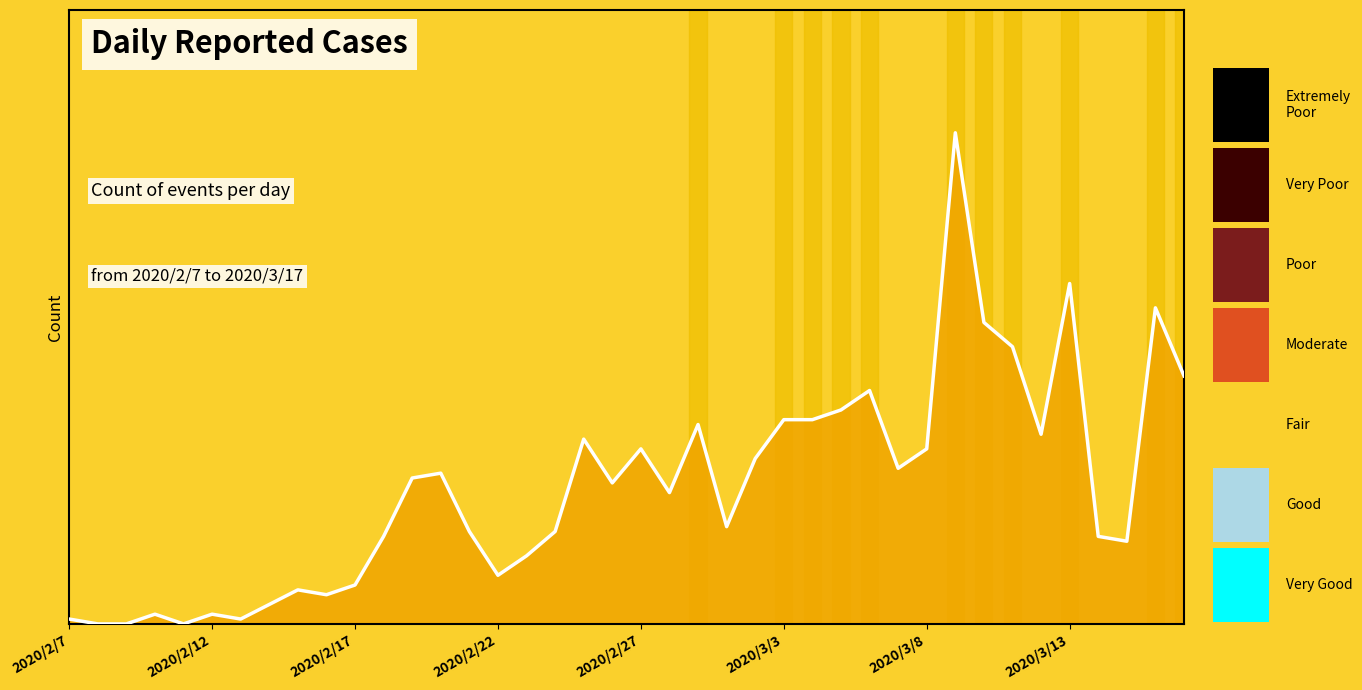

What is the approximate value at 2020/2/27, to the nearest 50?

50